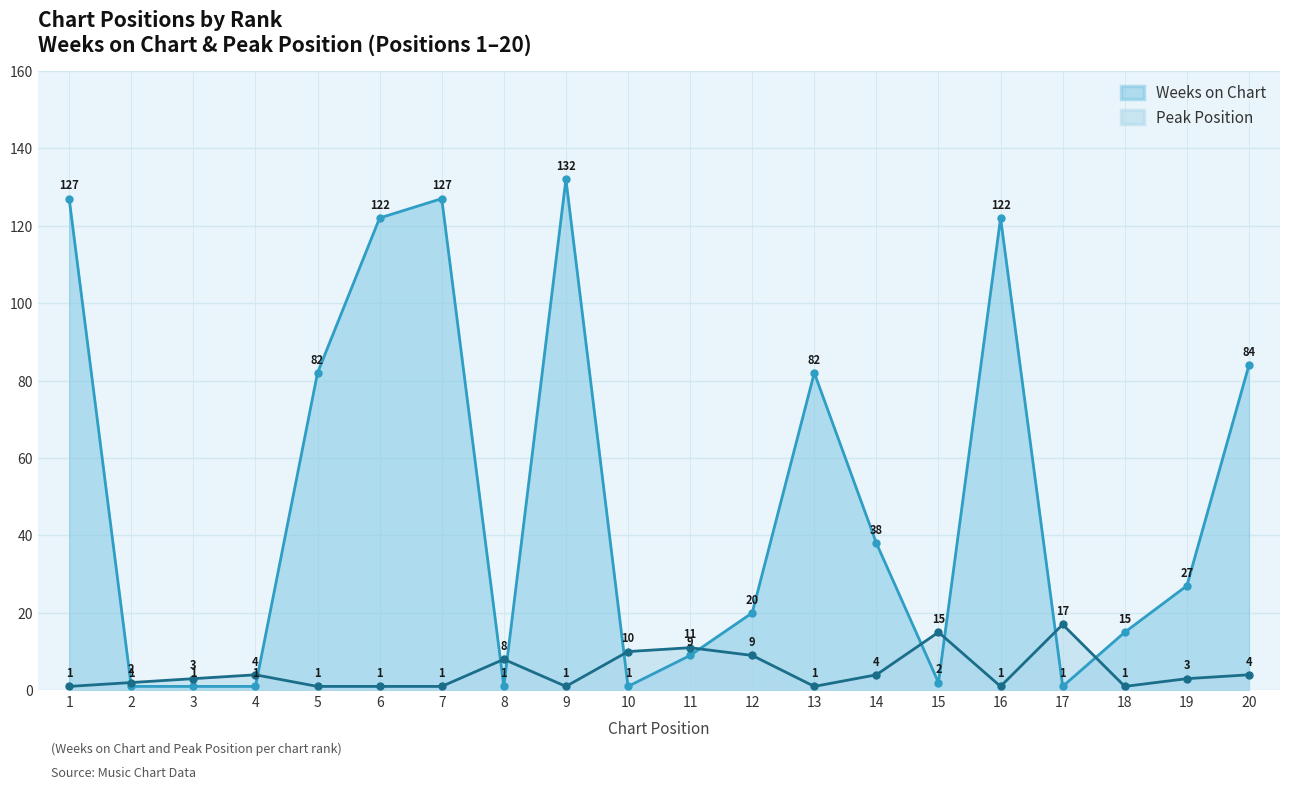

What is the sum of the Peak Position values at 18 and 2?

3